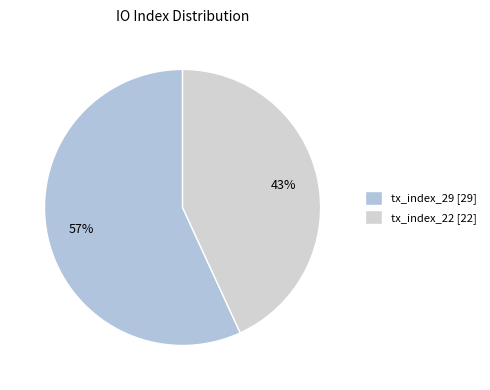

Combined, do tx_index_29 and tx_index_22 account for over 50%?

Yes